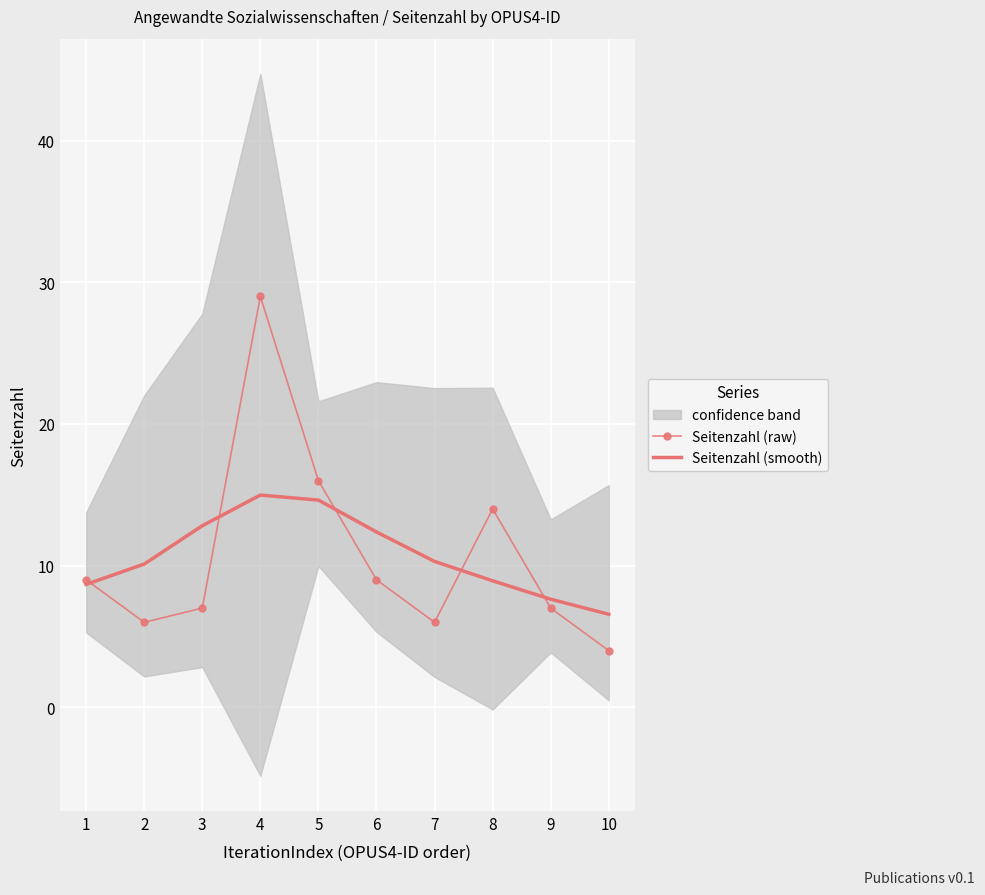

Where is Seitenzahl (raw) nearest to the value 16?

5